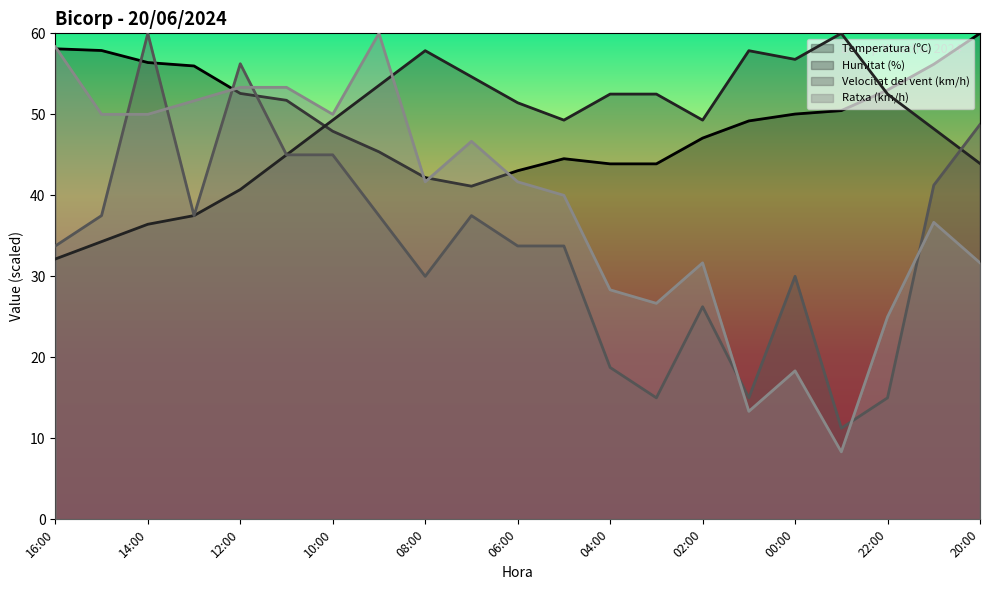

How many values in the Humitat (%) series exceed 49?

13